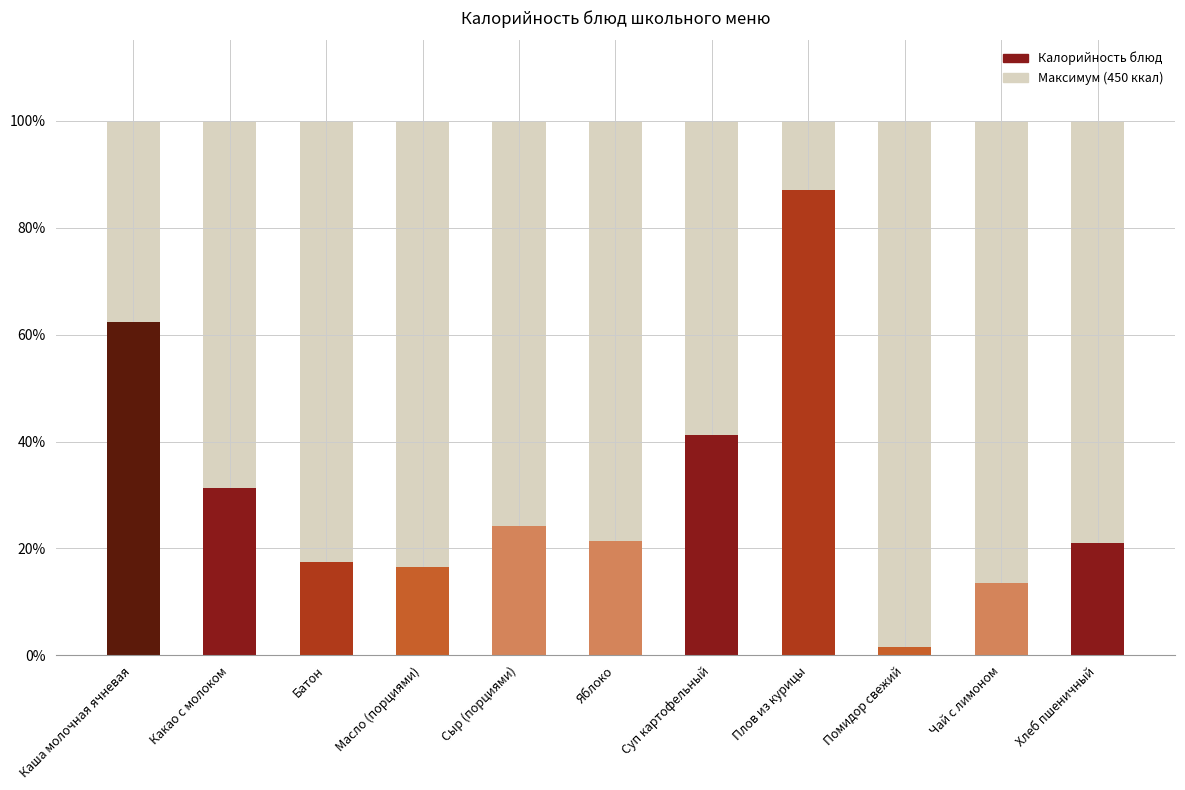

What position from the right is Хлеб пшеничный?

1